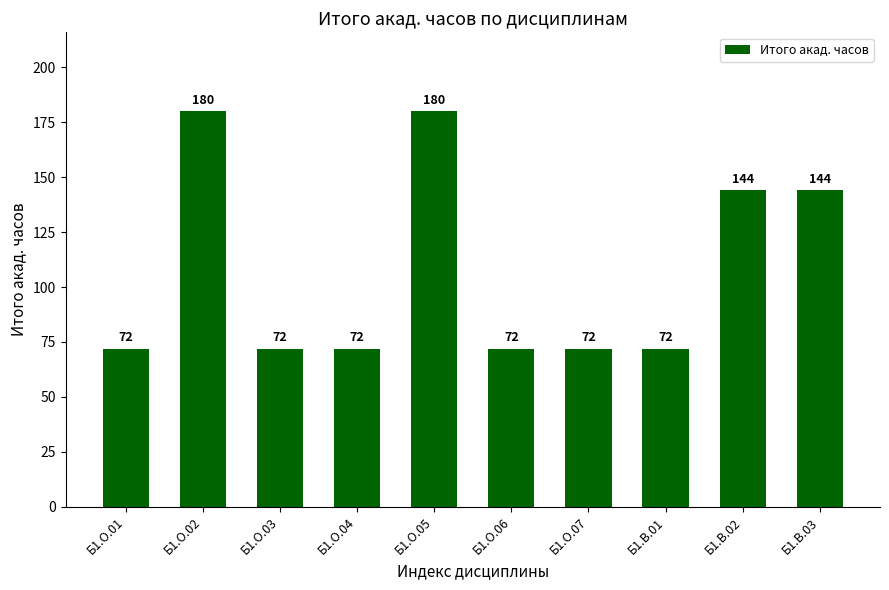

The chart shows a value of 180 at Б1.О.02. True or false?

True